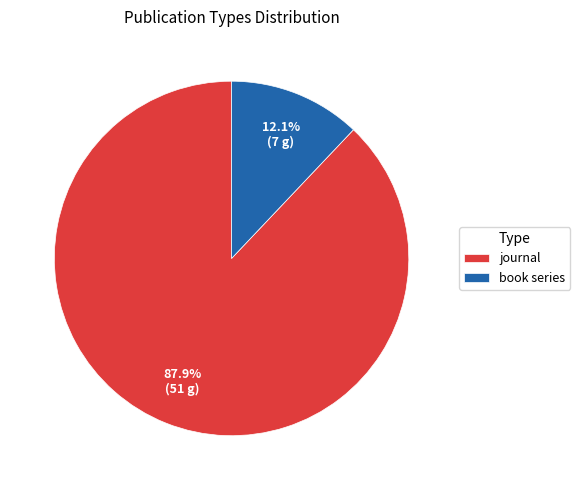

Which category has the smallest portion of the pie?

book series